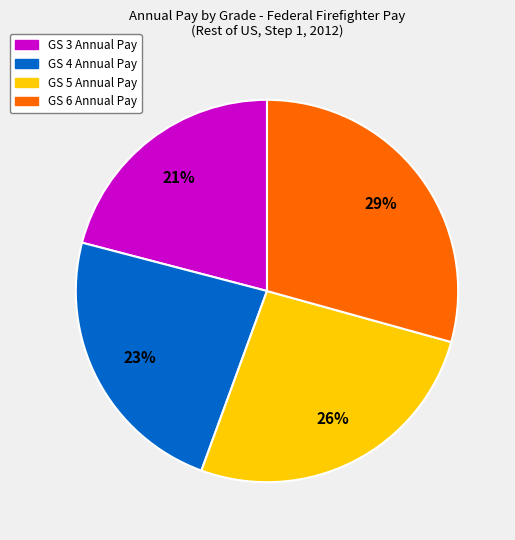

Does GS 5 account for over 50% of the chart?

No